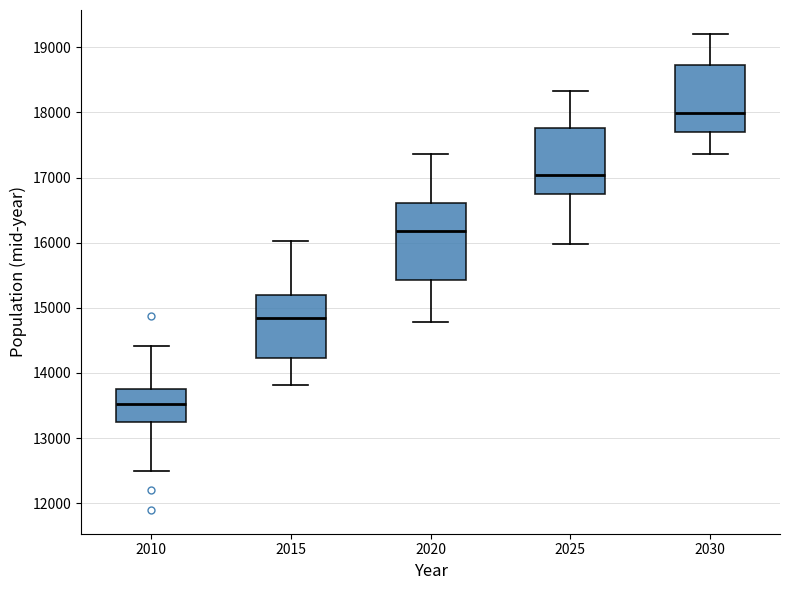

Which box's median line is the highest?

2030